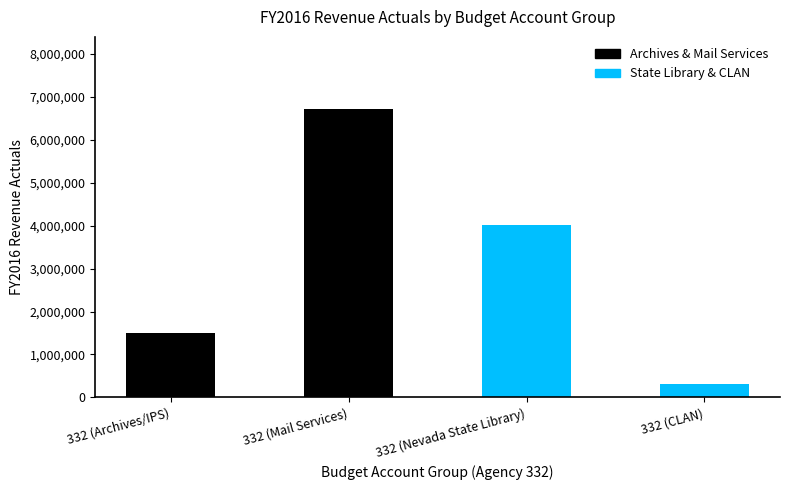

Reading left to right, list all the values displayed in this chart.

1503184	6719824	4010758	301563